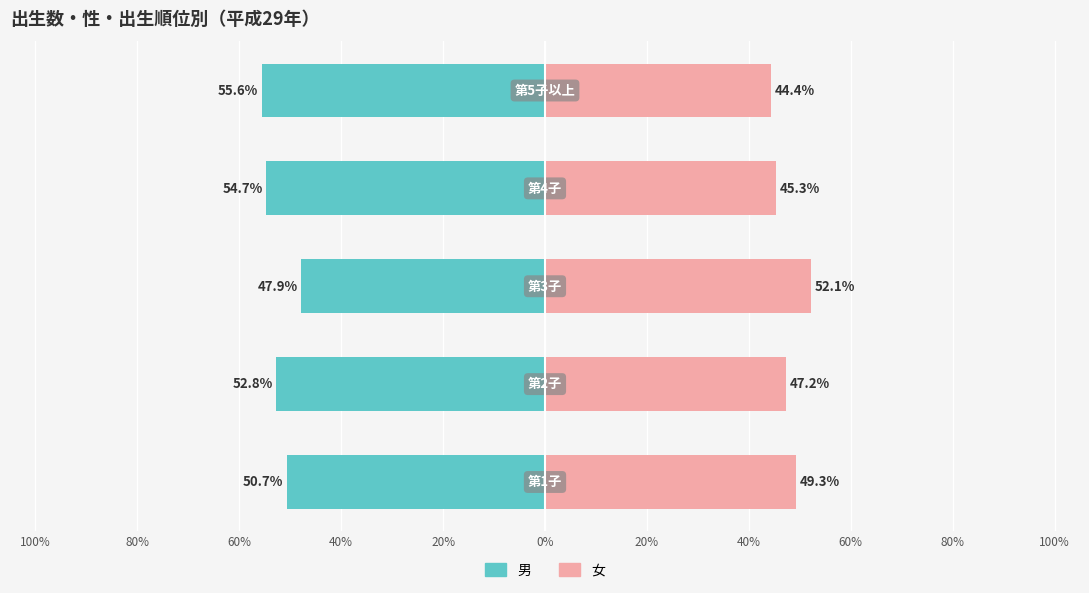

What is the difference between the second highest and second lowest values in the 女（Private School） series?

4.0